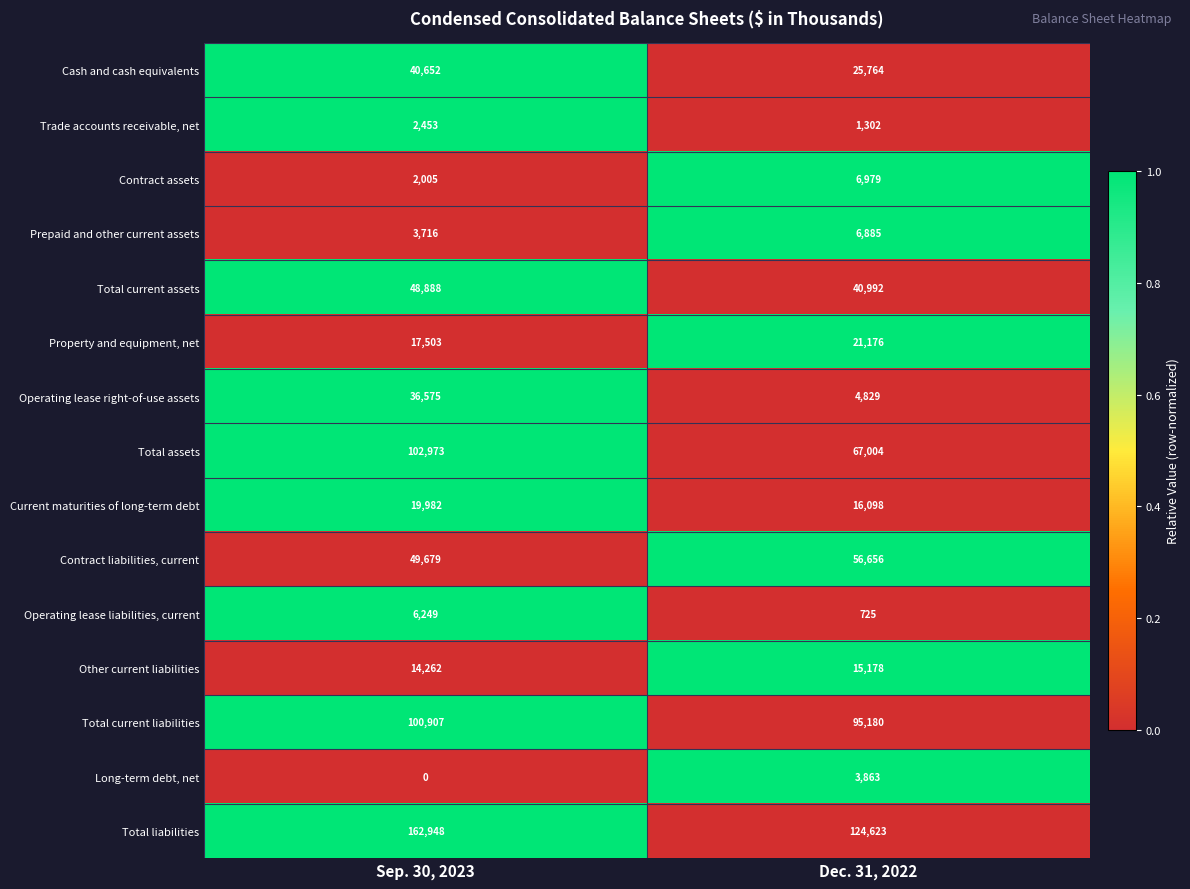

Which category has the lowest value in the Total assets series?

Dec. 31, 2022